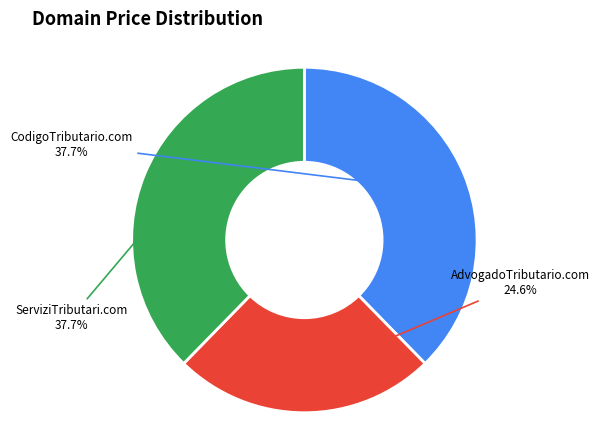

How many segments does this pie chart have?

3